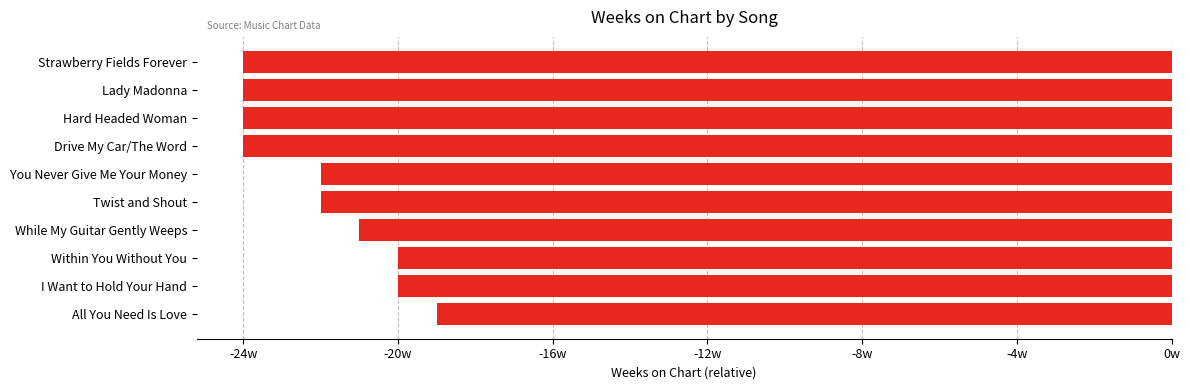

Does the chart contain any negative values?

Yes